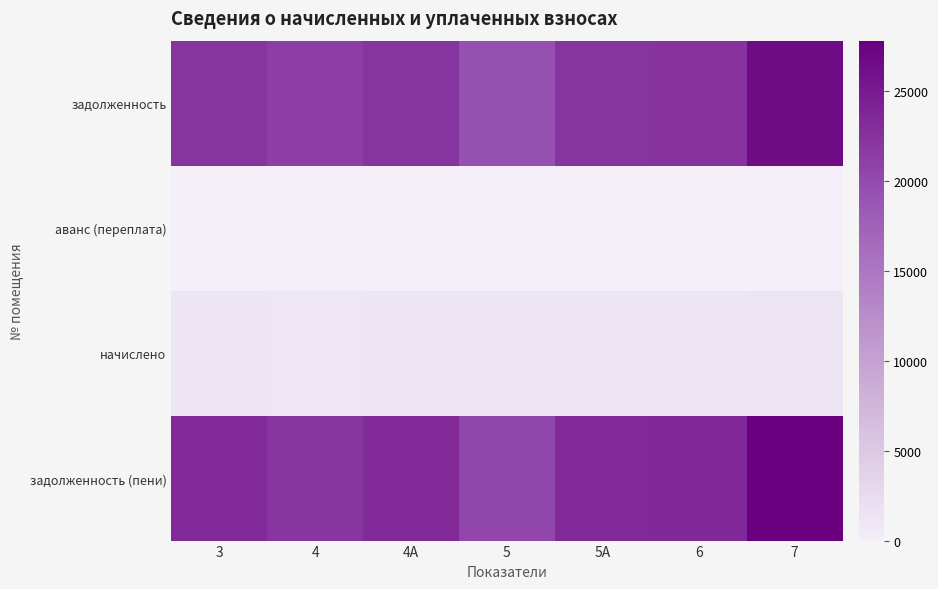

How many distinct data groups are displayed?

4